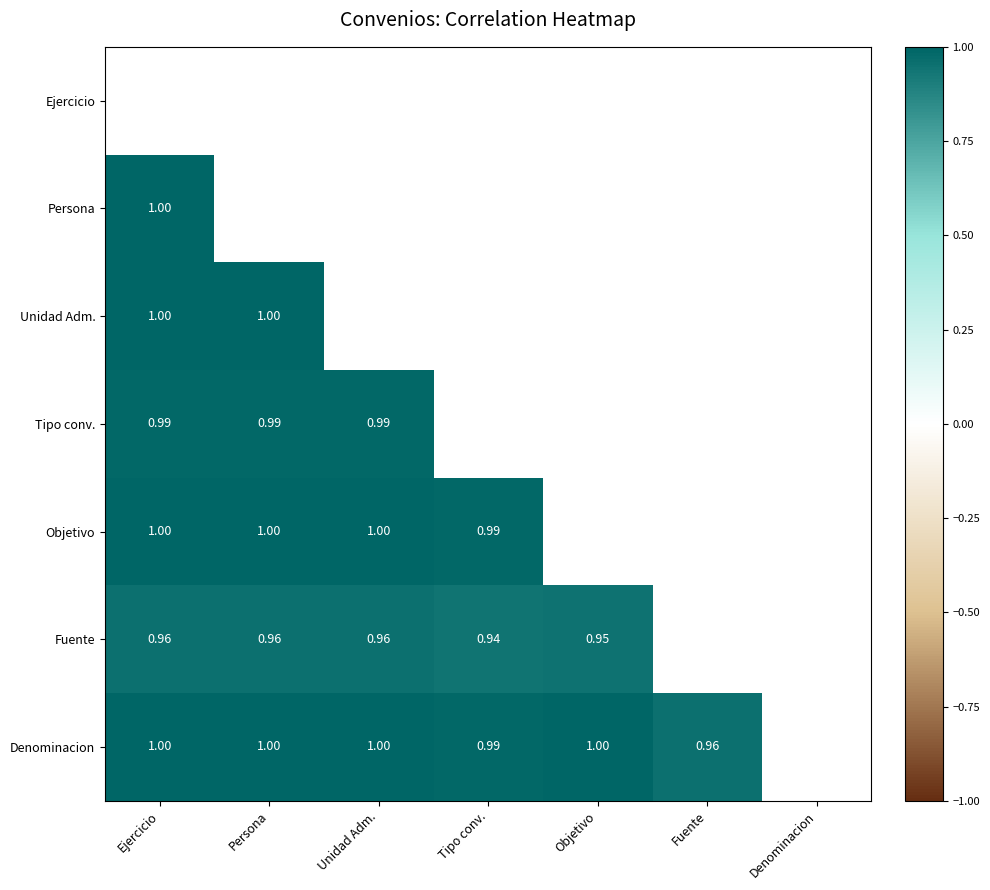

Is the value of Persona at Unidad Adm. greater than the value of Ejercicio at Unidad Adm.?

No